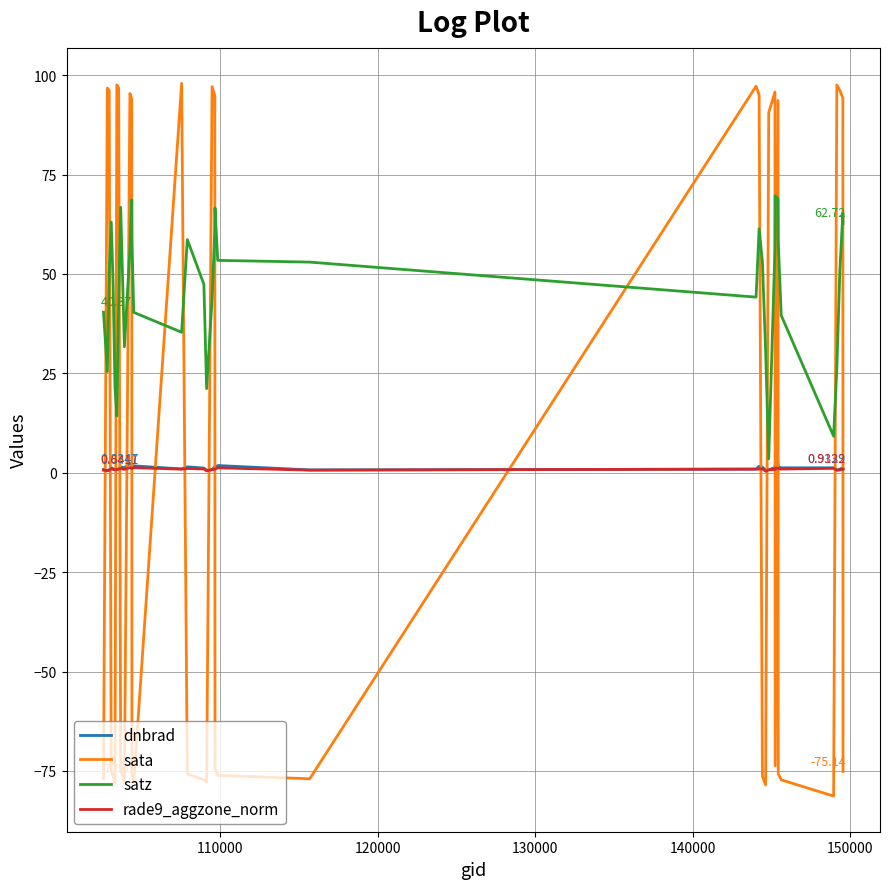

True or false: satz and sata cross at least once.

True